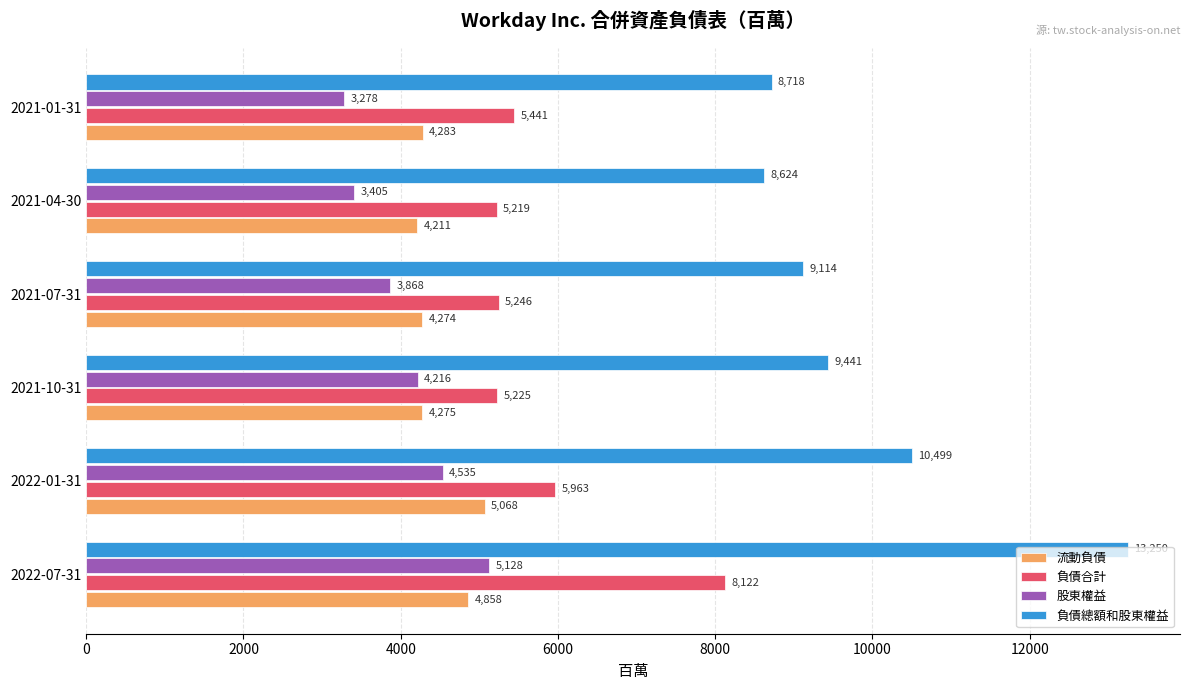

At which label is 股東權益 closest to 4203?

2021-10-31